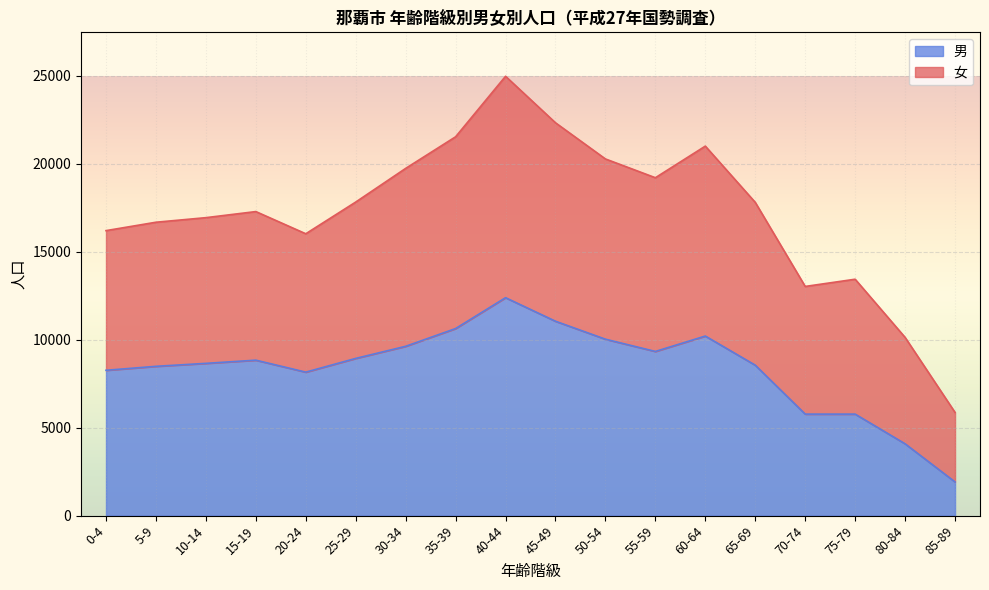

How many interior local valleys does the 女 series have?

3